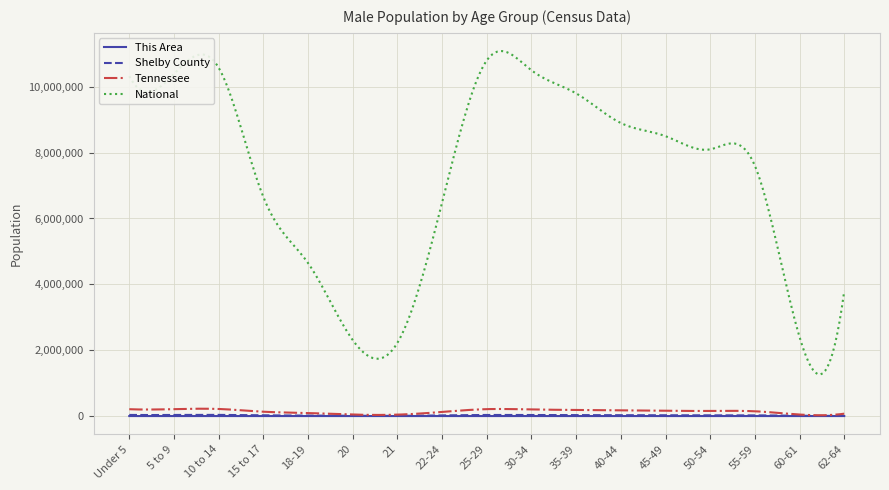

Which series has the largest range (max minus min)?

National